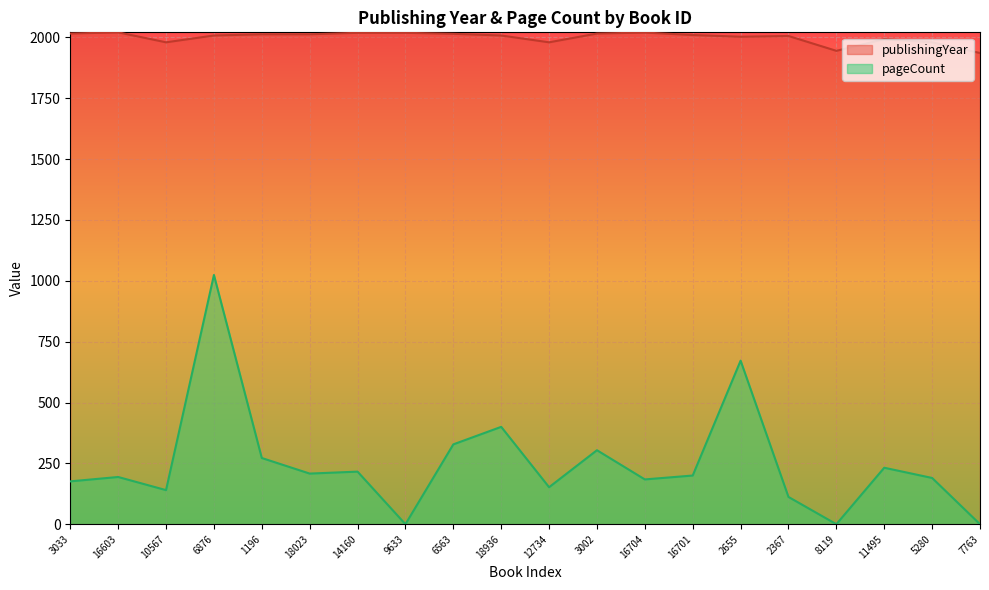

True or false: pageCount and publishingYear intersect in this chart.

False